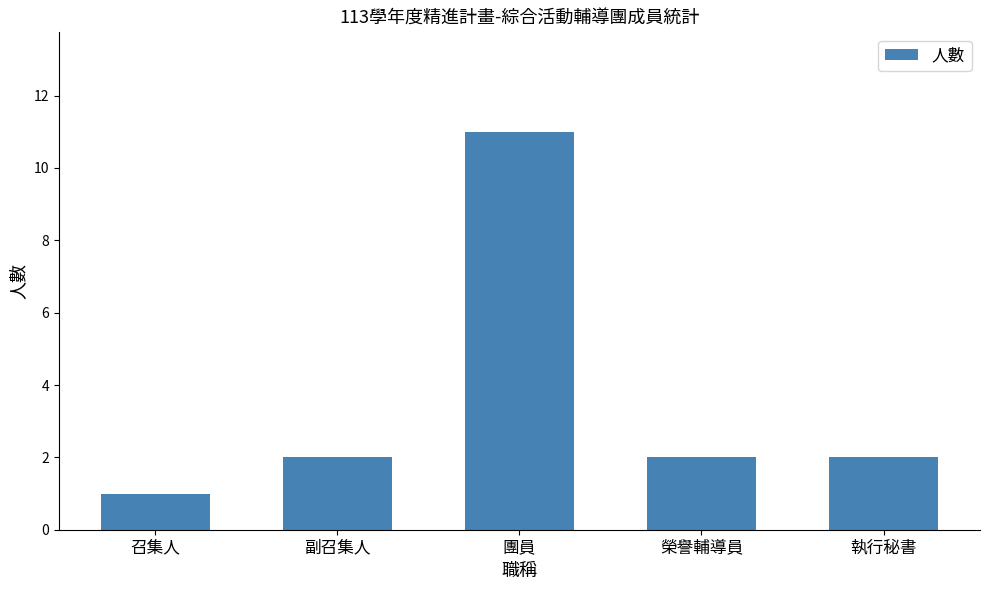

What is the ratio of the value at 副召集人 to the value at 團員?

0.2